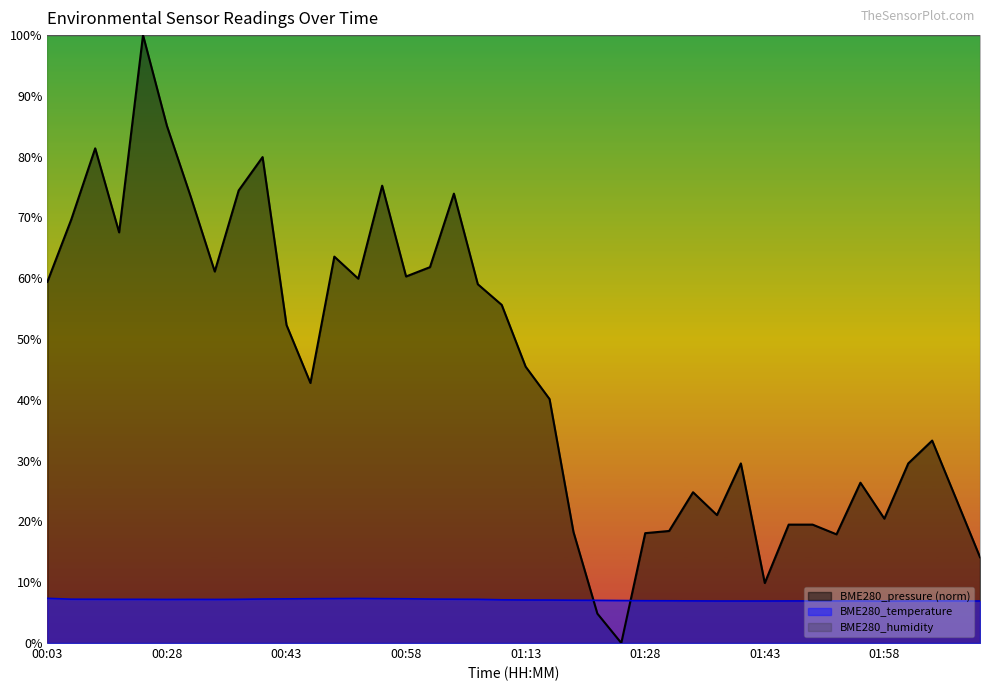

The BME280_pressure series shows 20.7 at 02:04. True or false?

False